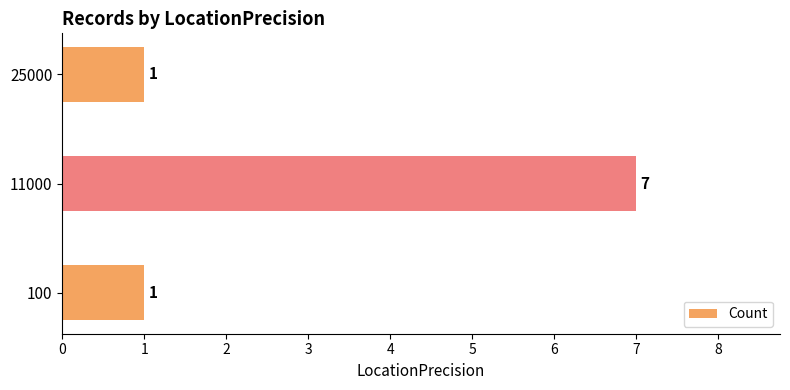

What is the difference between the maximum and second lowest values?

6